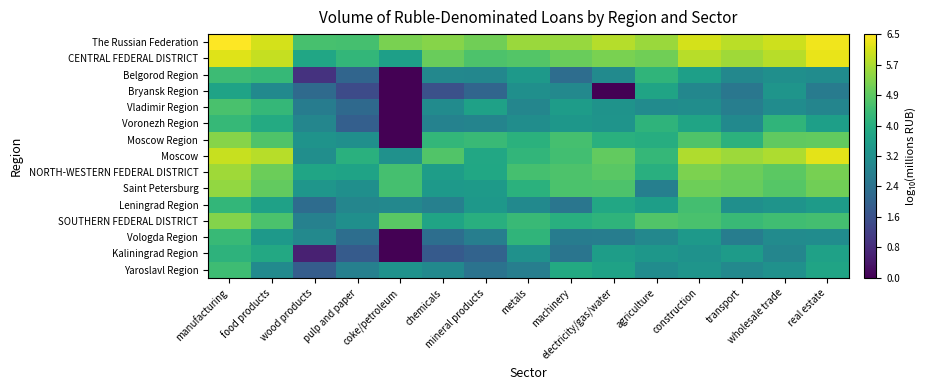

What is the total value across all series at electricity/gas/water?

57.4